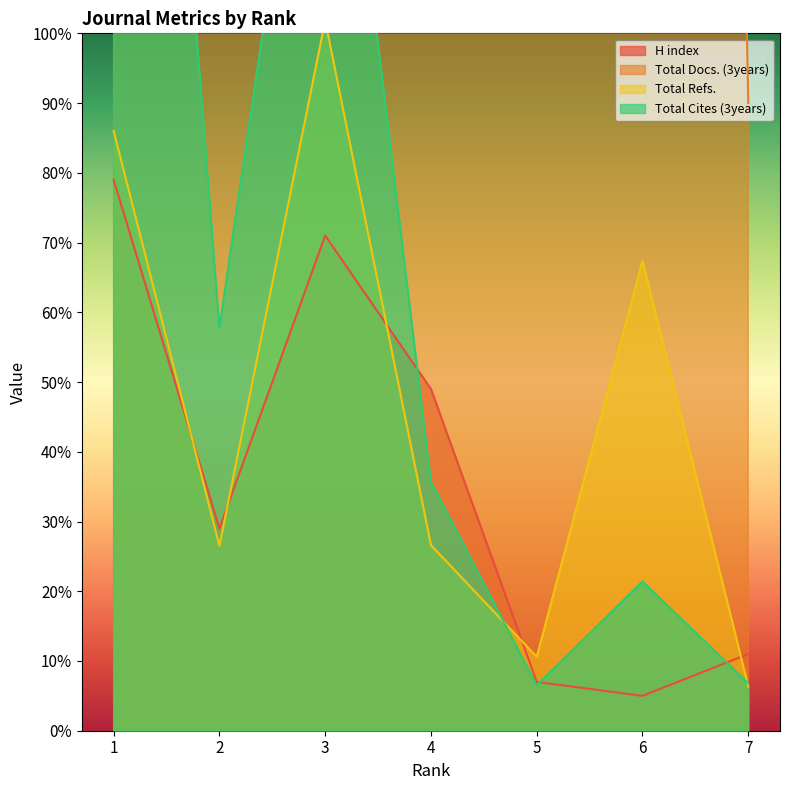

What is the sum of the Total Refs. values at 3 and 6?

169.2